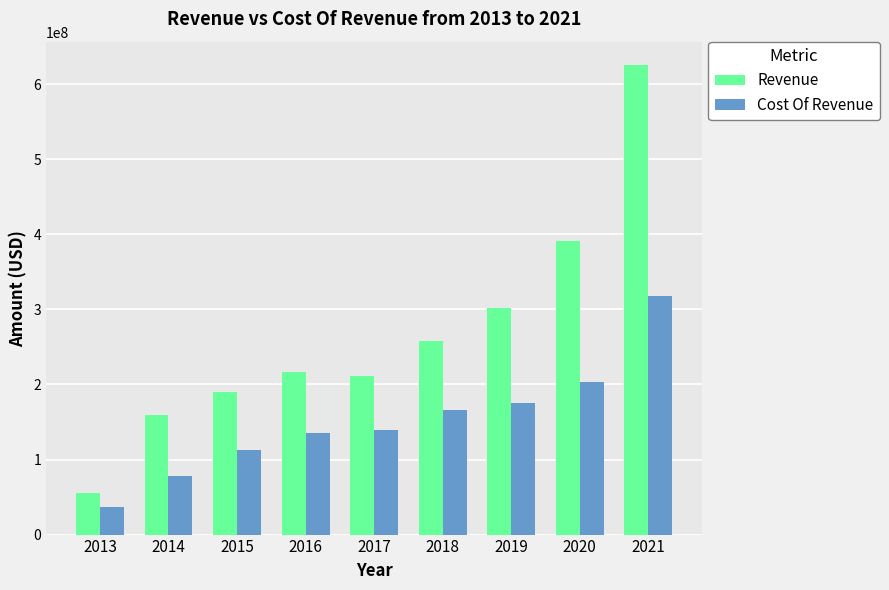

The Revenue series shows 90034946 at 2017. True or false?

False